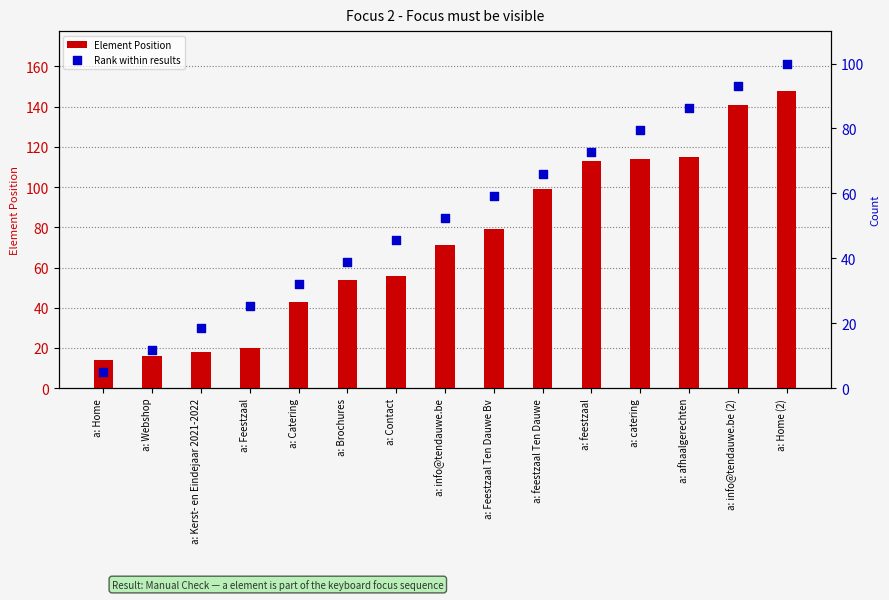

What are all the series names shown in the legend?

Element Position, Rank within results